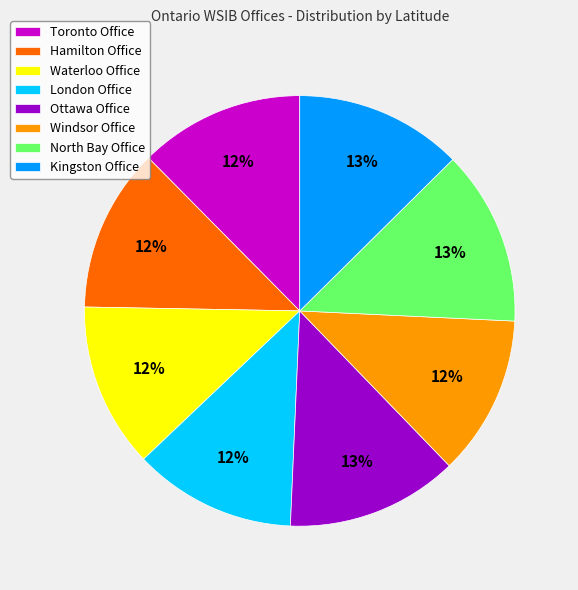

To the nearest percent, what percentage of the pie is Ottawa Office?

13%